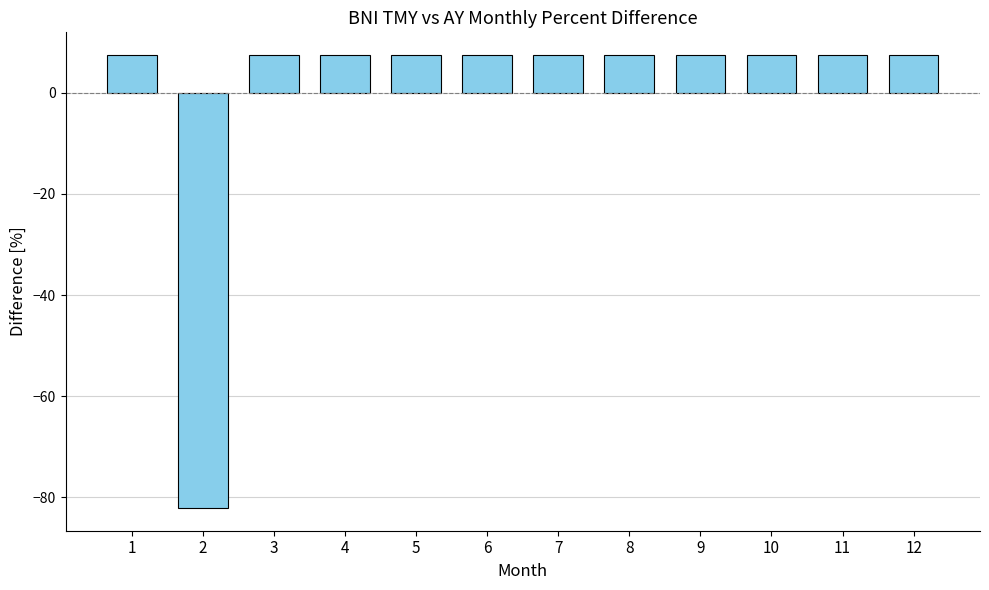

What is the maximum value shown in the chart?

7.5